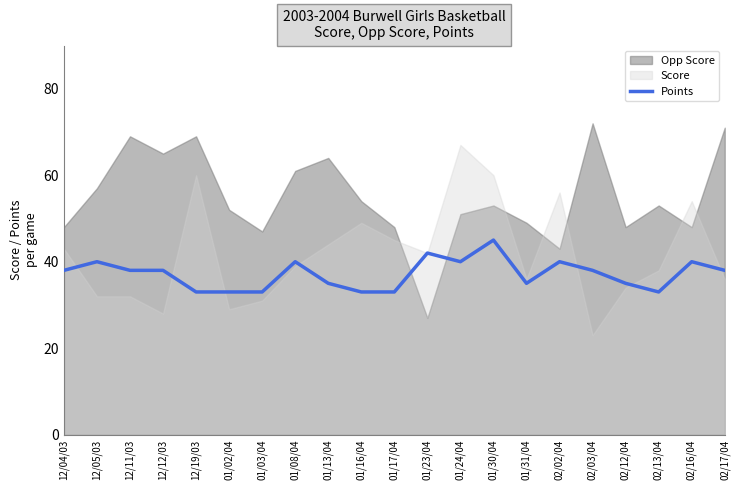

What is the lowest value of the Points series?

33